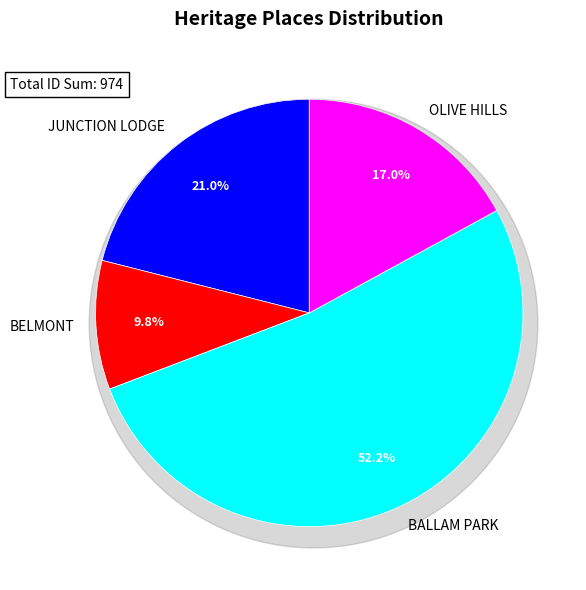

The JUNCTION LODGE slice represents 21% of the pie. True or false?

True